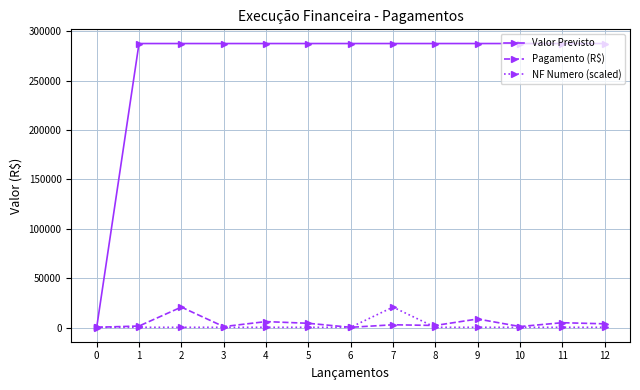

What is the sum of all Pagamento (R$) values?

57000.3